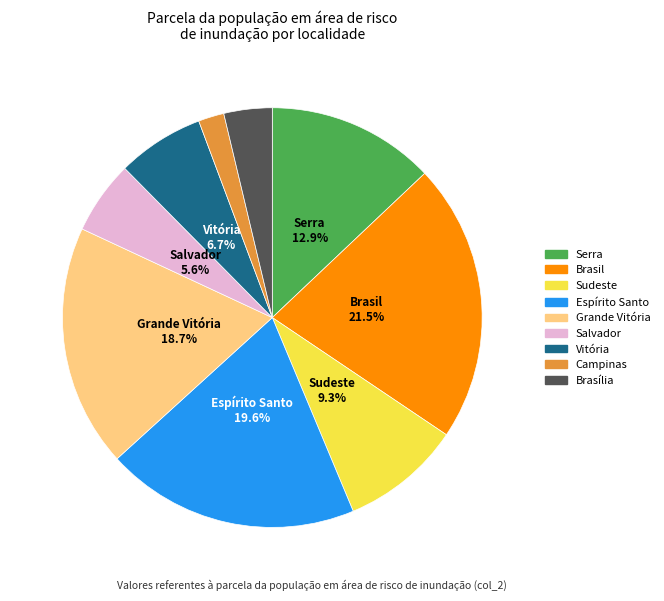

Which category has the biggest portion of the pie?

Brasil